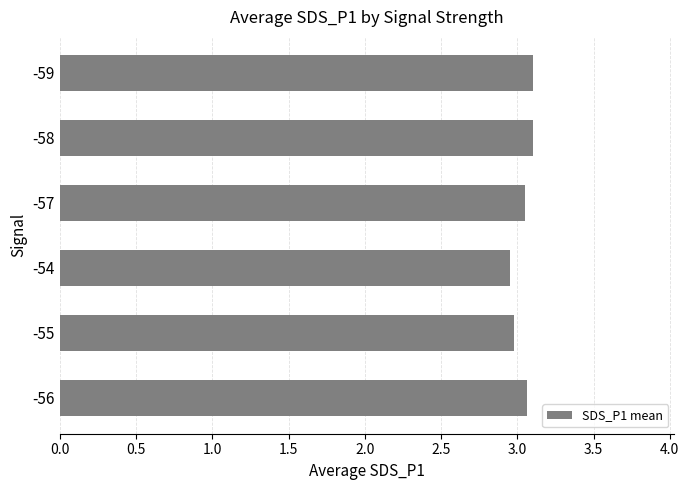

Approximately how many times larger is the value at -54 compared to -57?

1.0